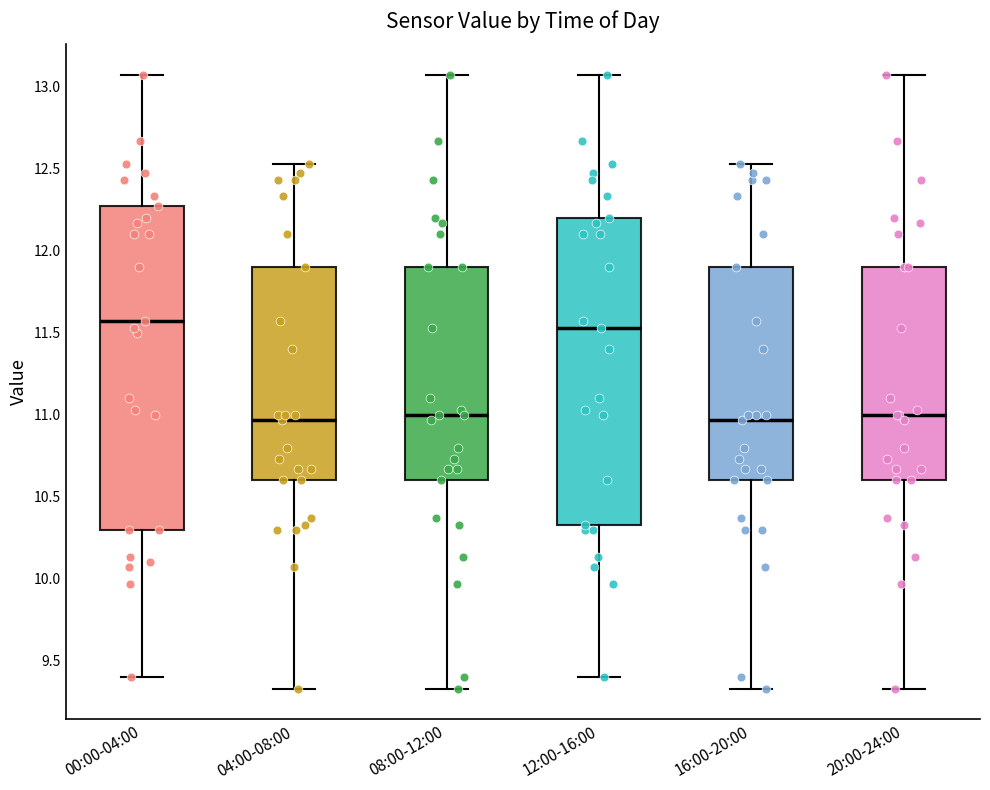

Reading left to right, transcribe this box plot: for each box, give where its median line is, the range the box spans, and where its two whiskers end, as read against the y-axis. The values are not printed on the chart, so give them approximately, as read against the axis.

00:00-04:00: median 11.55, box 10.30 to 12.25, whiskers 9.40 to 13.05
04:00-08:00: median 10.95, box 10.60 to 11.90, whiskers 9.35 to 12.55
08:00-12:00: median 11.00, box 10.60 to 11.90, whiskers 9.35 to 13.05
12:00-16:00: median 11.55, box 10.35 to 12.20, whiskers 9.40 to 13.05
16:00-20:00: median 10.95, box 10.60 to 11.90, whiskers 9.35 to 12.55
20:00-24:00: median 11.00, box 10.60 to 11.90, whiskers 9.35 to 13.05